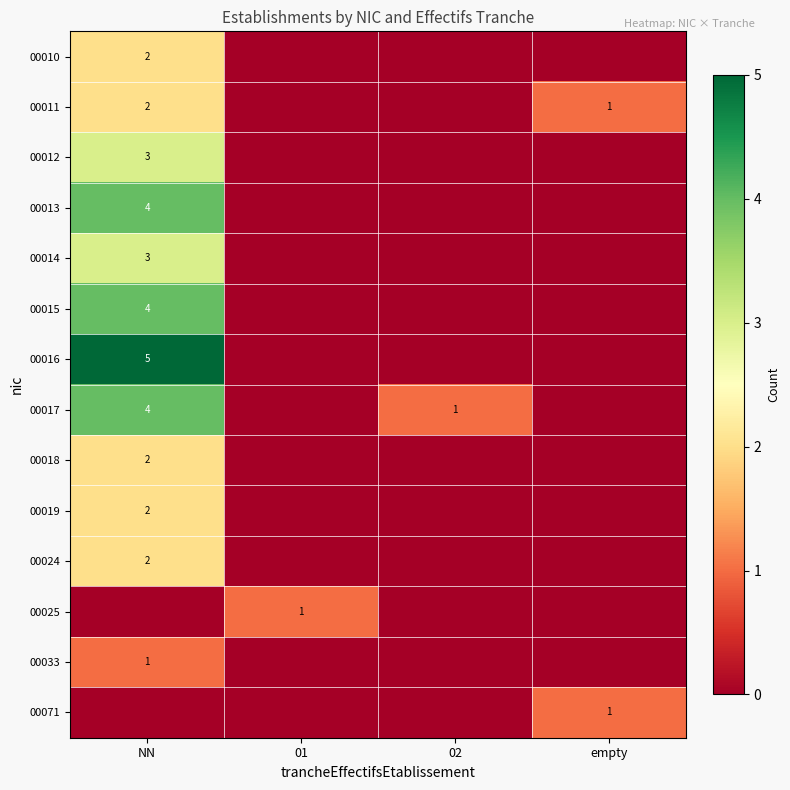

Which has a higher value, 01 or NN?

NN